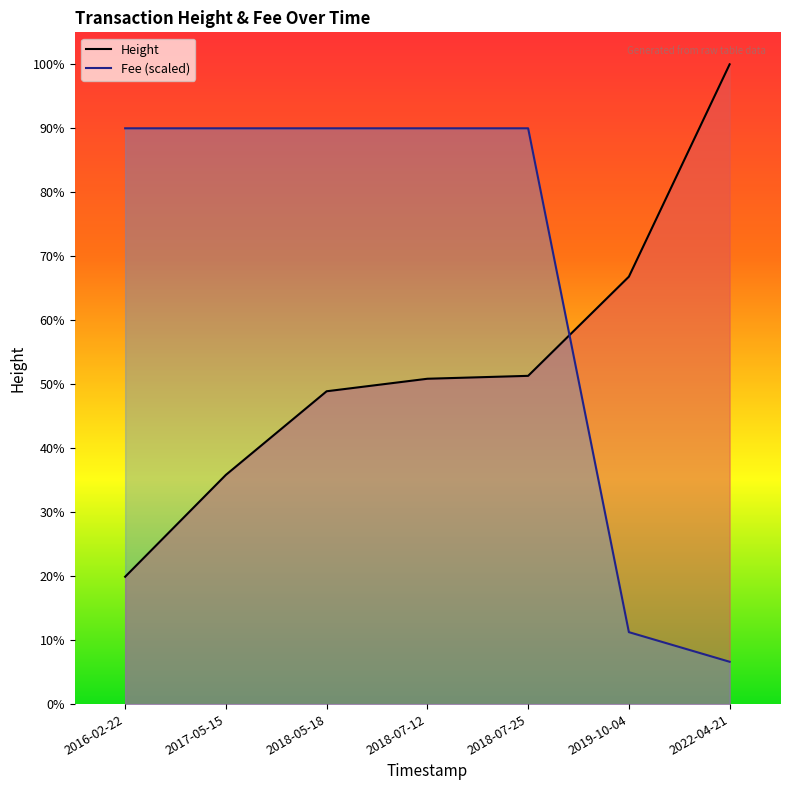

Rank the series by their maximum value, from highest to lowest.

Height, Fee (scaled)